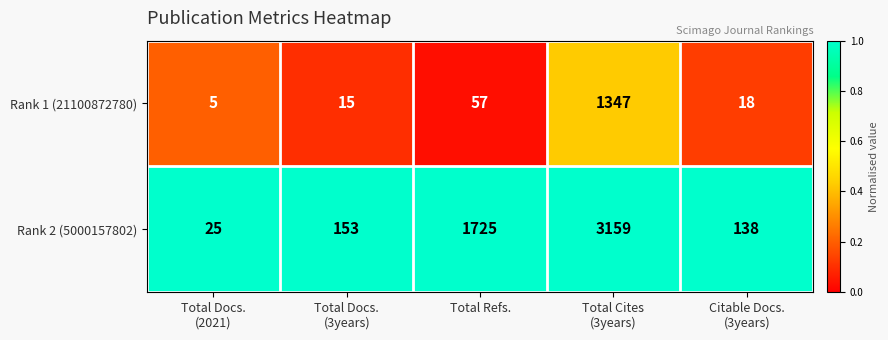

The Rank 2 (5000157802) series shows 1725 at Total Refs.. True or false?

True